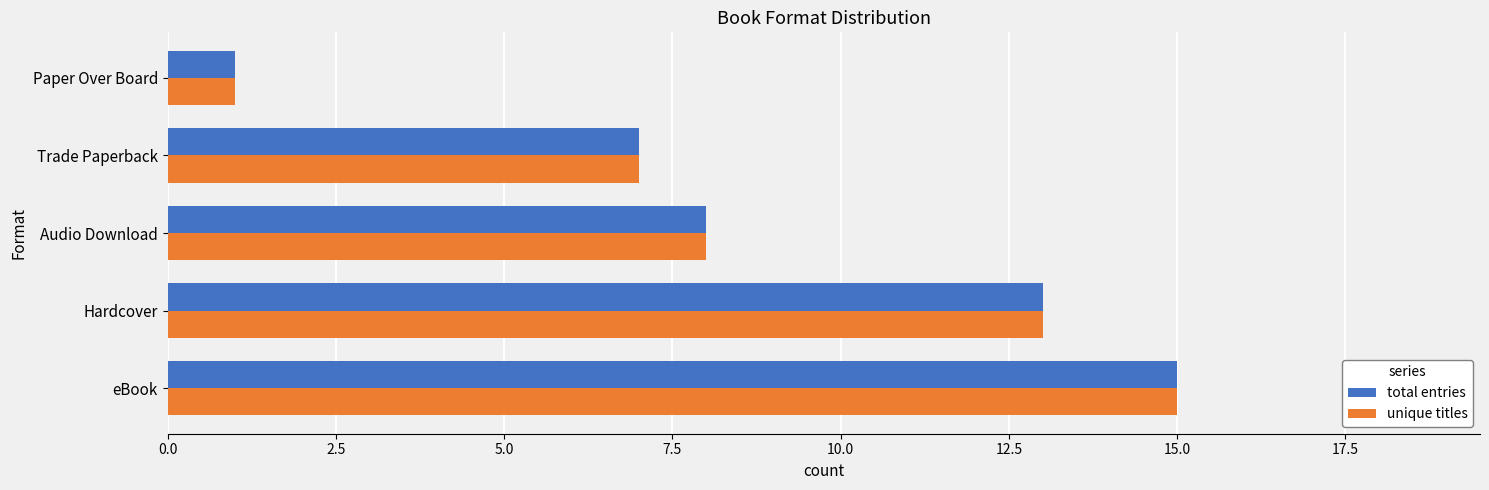

What is the total value across all series at eBook?

30